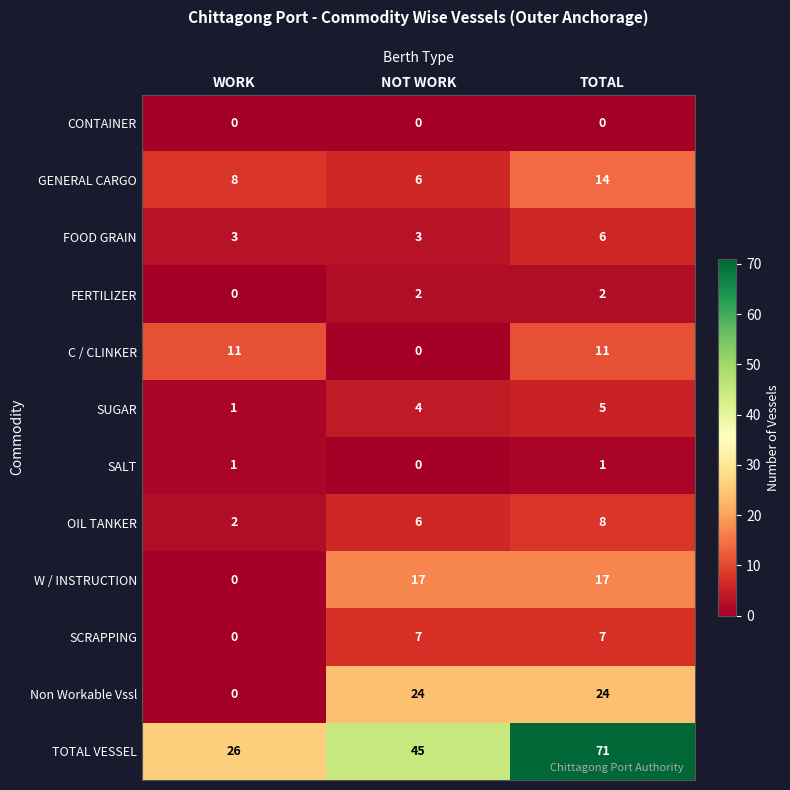

The value of SUGAR at NOT WORK is 3. True or false?

False